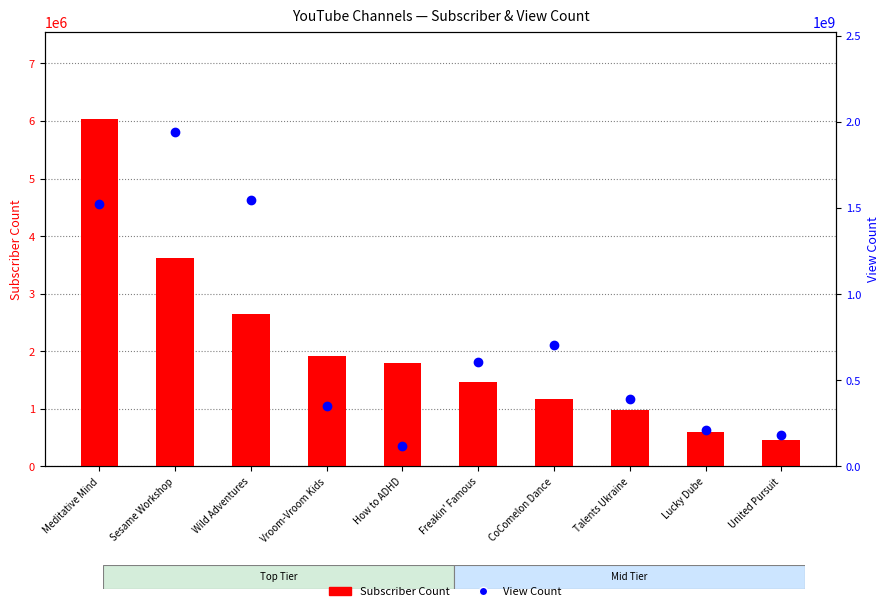

What is the difference between the highest and lowest values at Wild Adventures?

1545655146